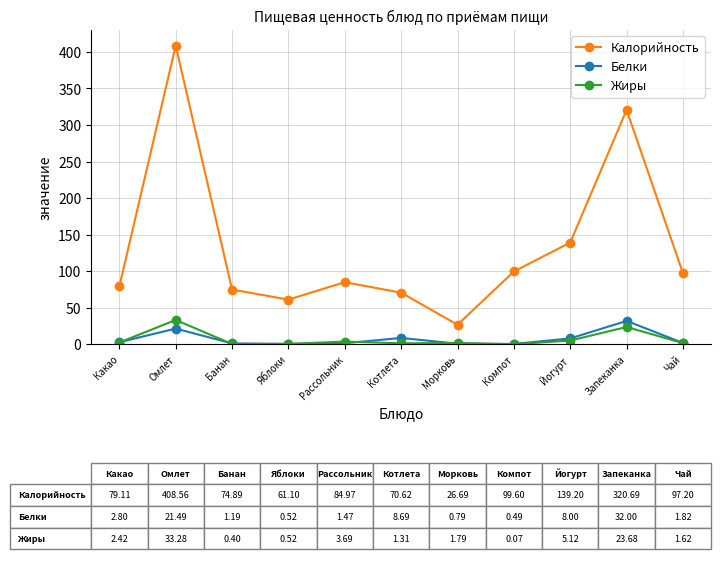

How many categories are shown in the chart?

11